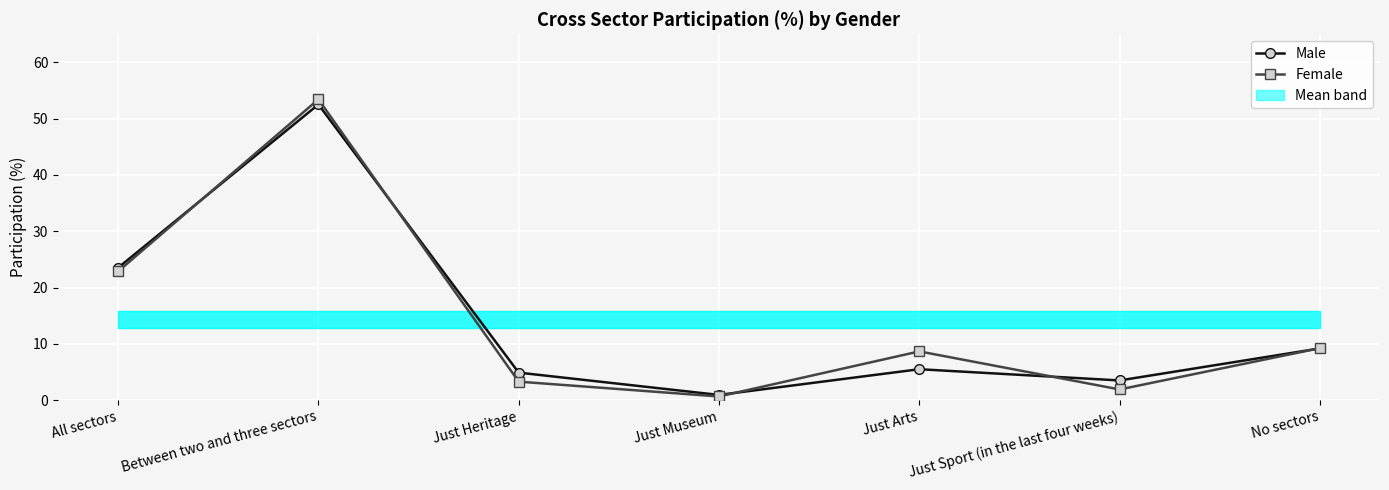

List the labels in order of Female value, smallest first.

Just Museum, Just Sport (in the last four weeks), Just Heritage, Just Arts, No sectors, All sectors, Between two and three sectors